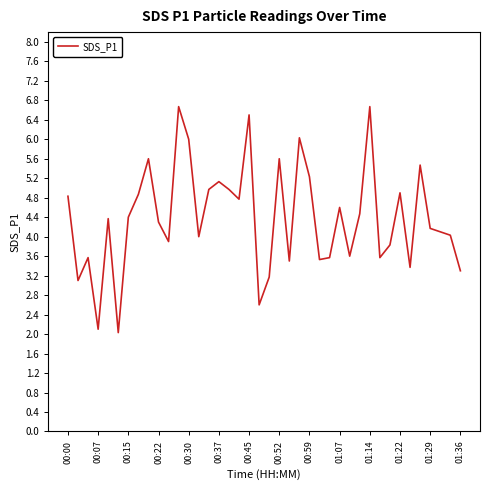

What is the difference between the maximum and minimum values?

4.6